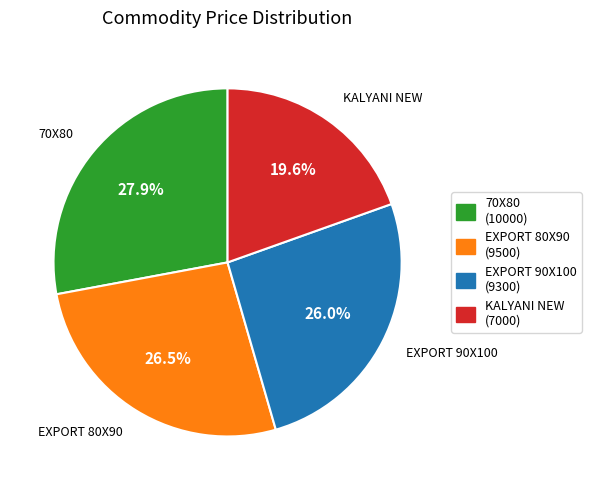

Is there any slice that represents more than half of the pie?

No